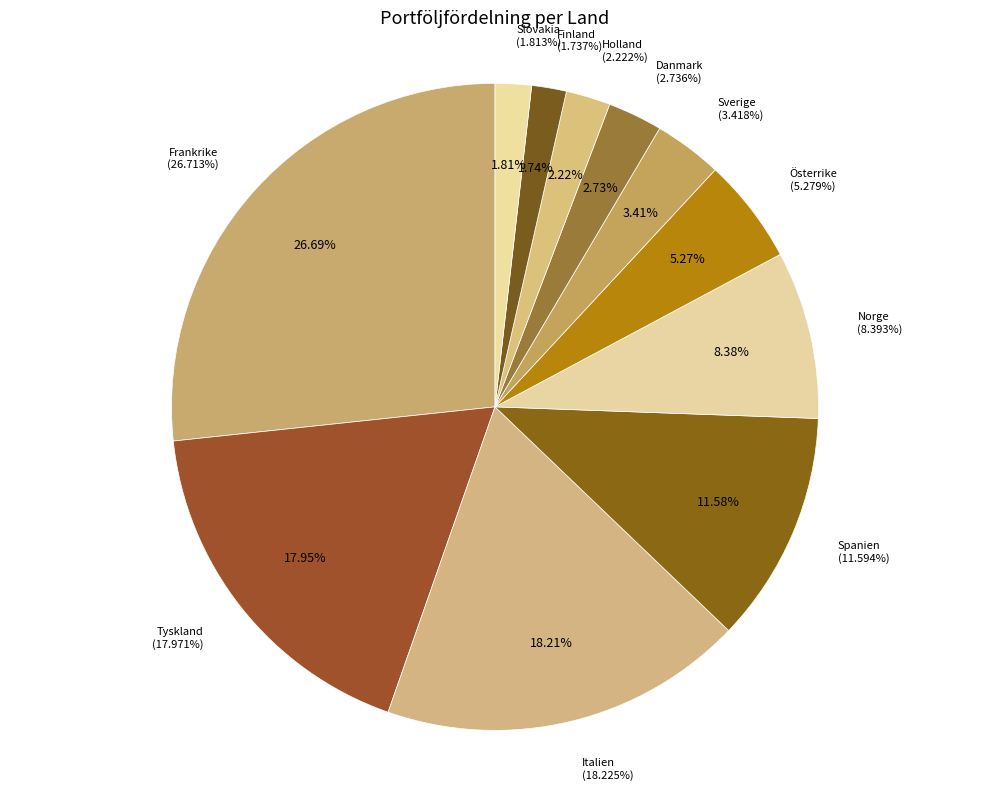

True or false: Italien accounts for 18% of the total.

True